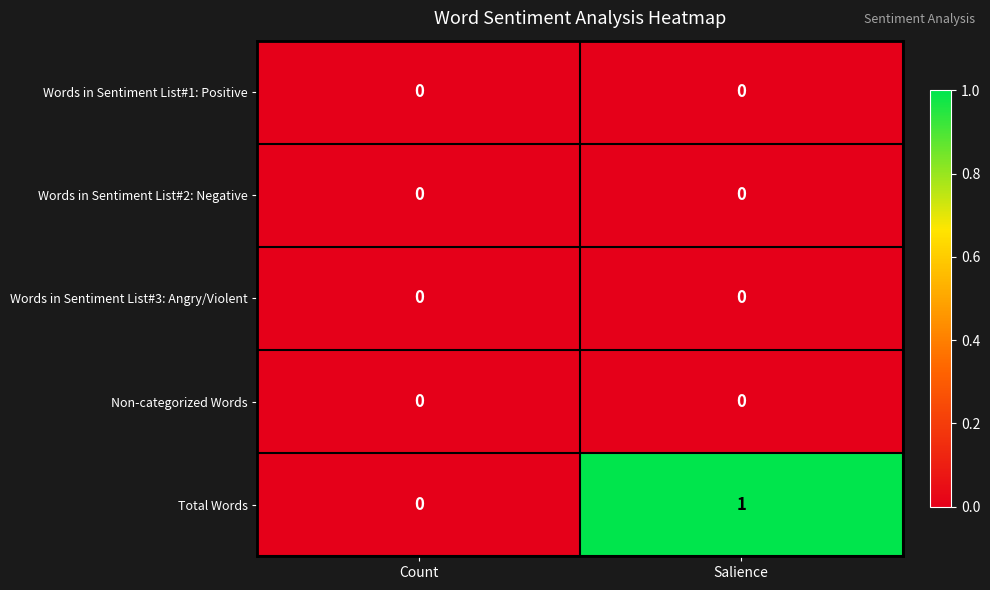

Rank the categories by Total Words value from highest to lowest.

Salience, Count